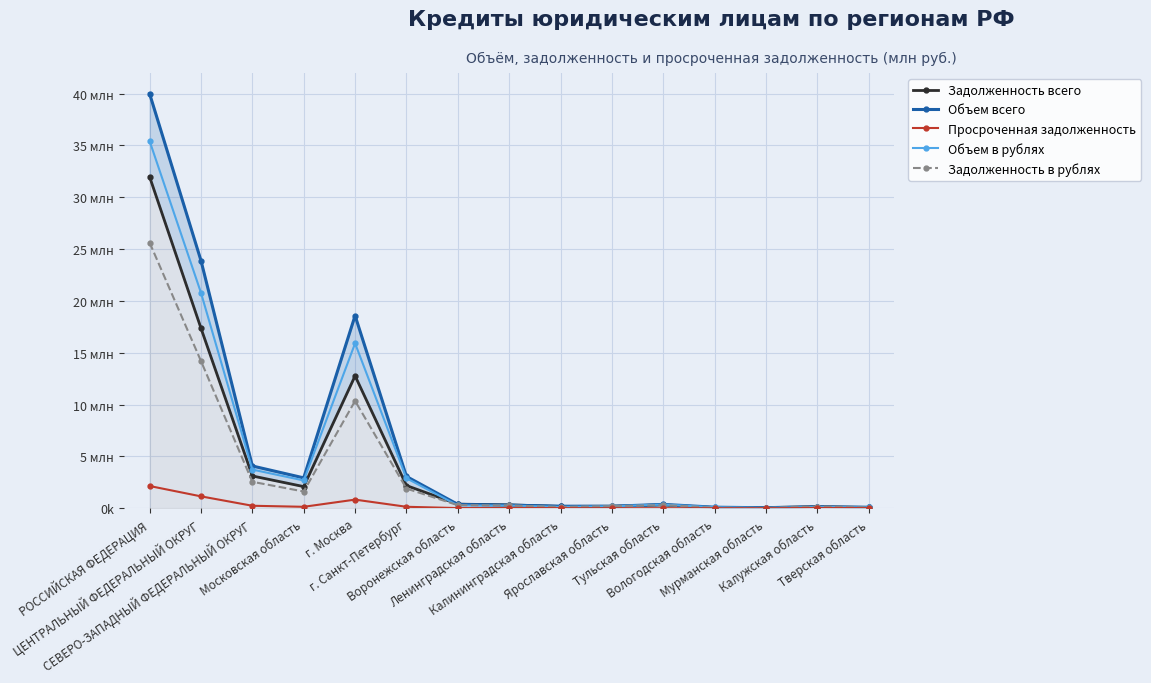

True or false: Объем всего has more than 0 points higher than both neighbors.

True